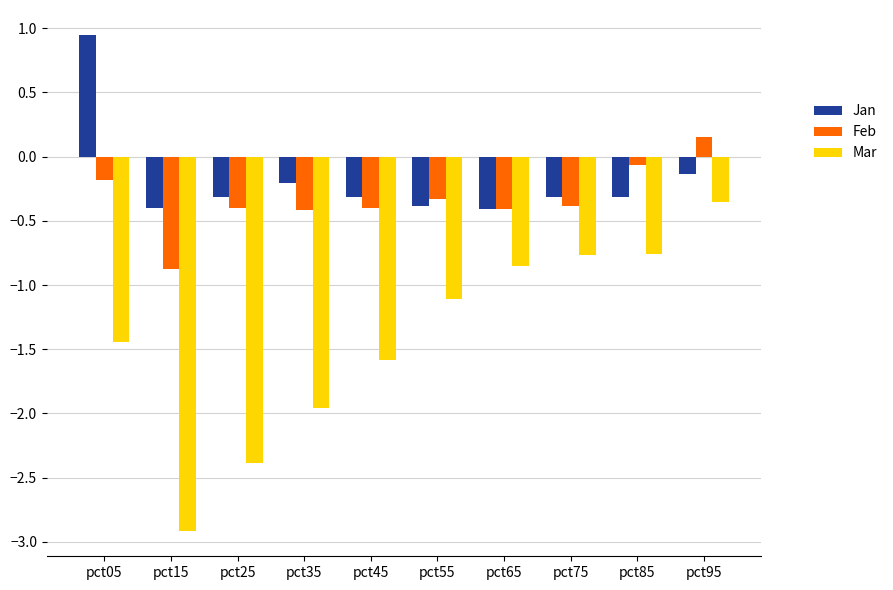

At which label is Mar closest to -1?

pct55